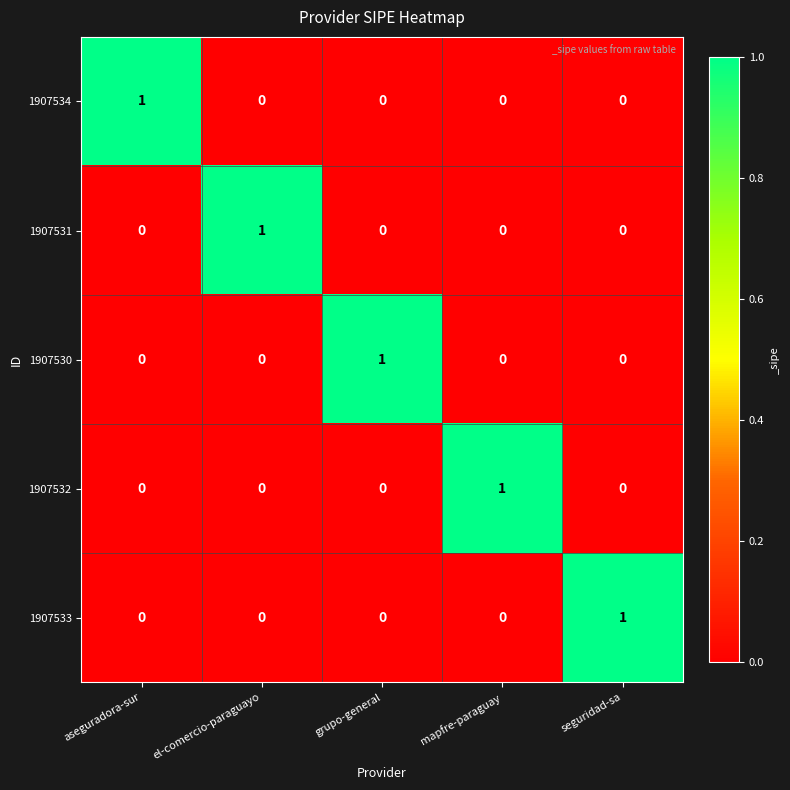

How many categories are shown in the chart?

5